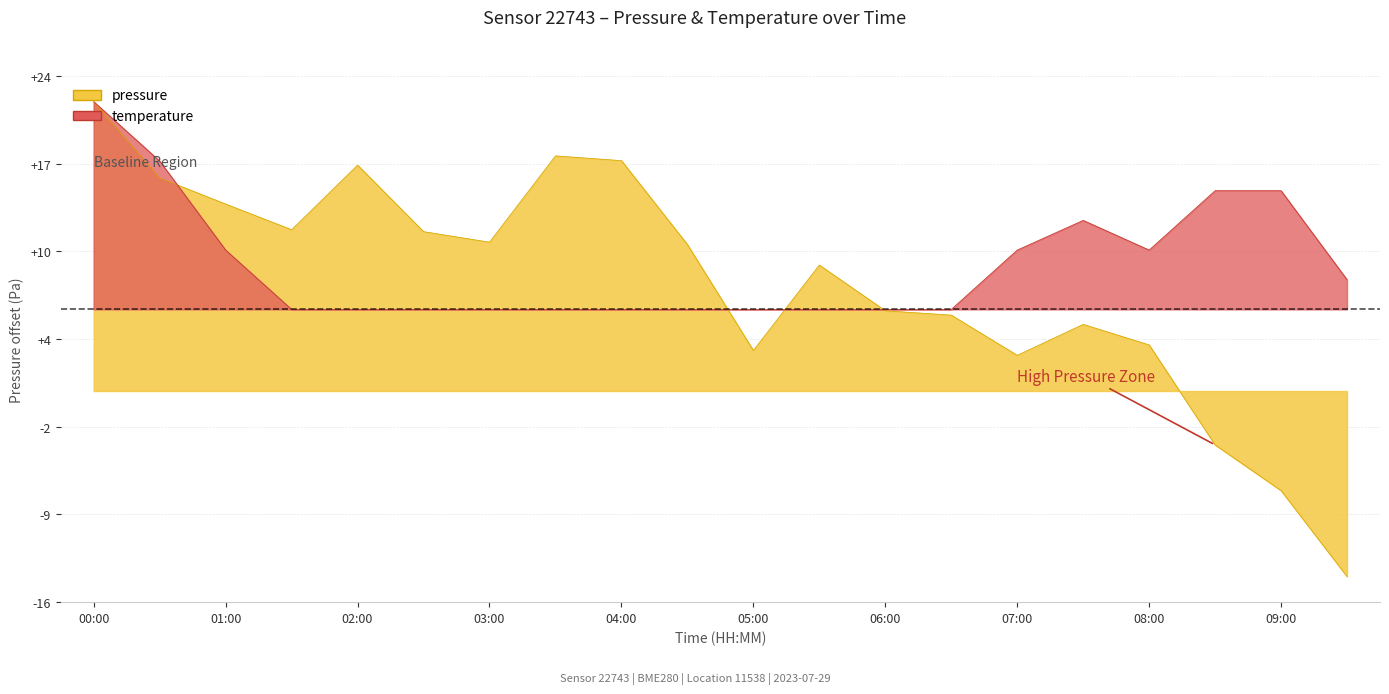

What is the label of the 8th point from the left?

03:30